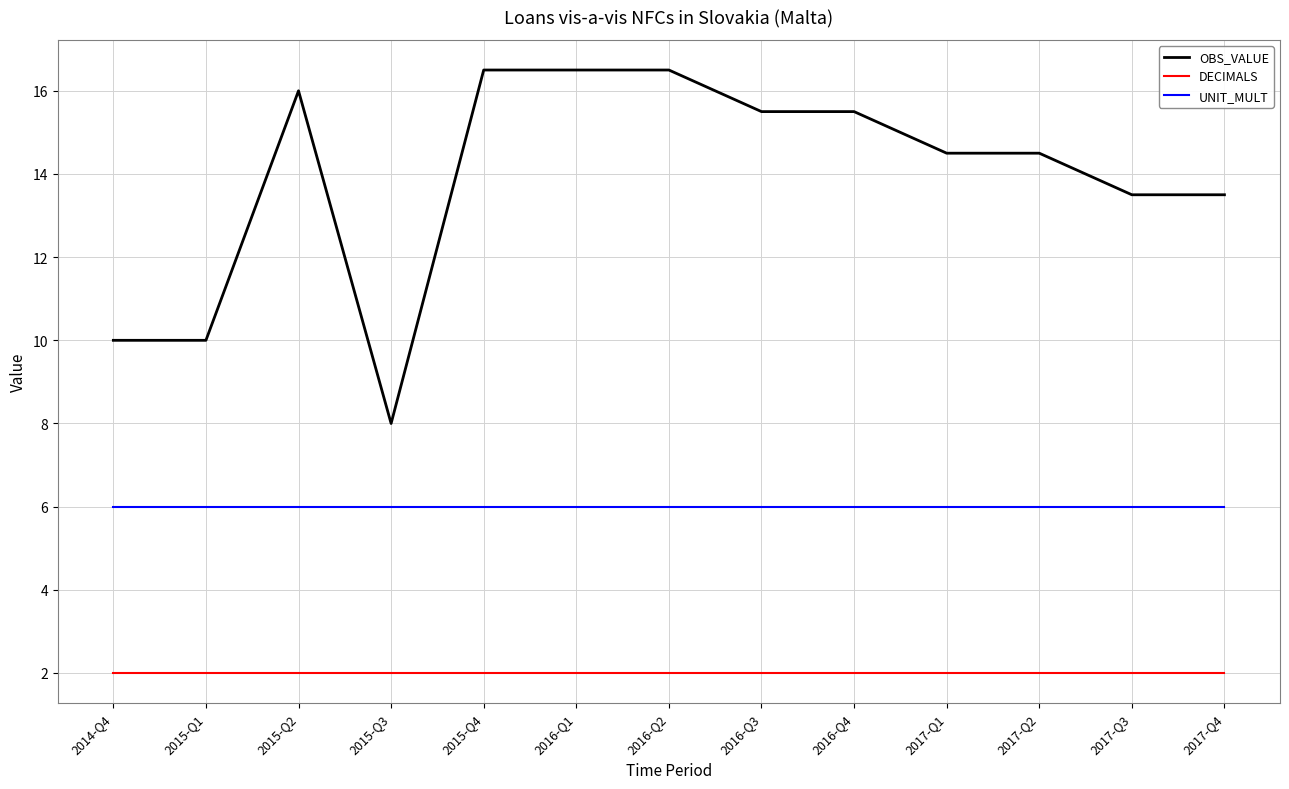

Which series has the widest spread of values?

OBS_VALUE